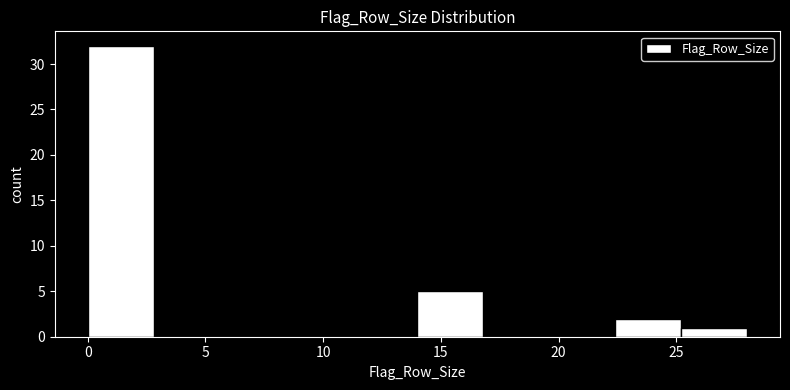

Reading left to right, transcribe this chart: for each bar, give the range it covers on the x-axis and its height. Neither the bar edges nor the heights are printed on the chart, so give them approximately, as read against the axes.

0.0 to 2.8: 32
2.8 to 5.6: 0
5.6 to 8.4: 0
8.4 to 11.2: 0
11.2 to 14.0: 0
14.0 to 16.8: 5
16.8 to 19.6: 0
19.6 to 22.4: 0
22.4 to 25.2: 2
25.2 to 28.0: 1